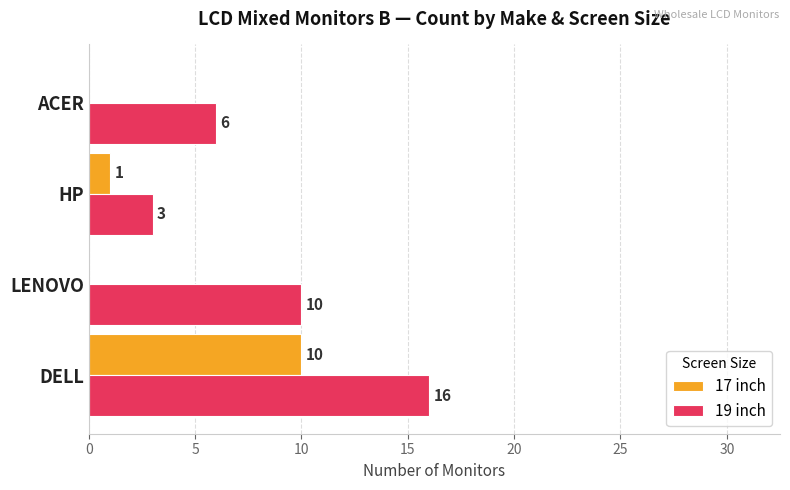

The value of 17 inch at DELL is 10. True or false?

True